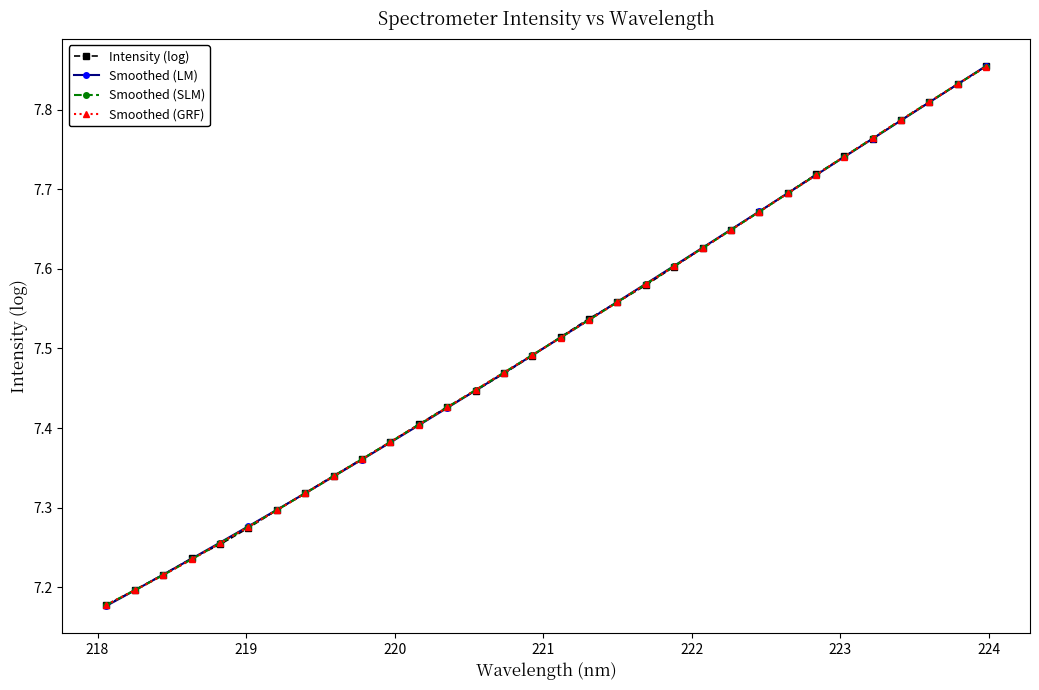

Which series has the widest spread of values?

Smoothed (LM)